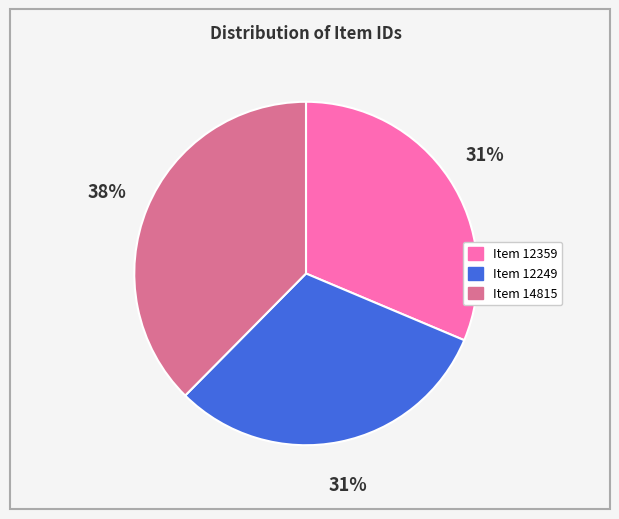

Is it true that Item 12249 is 24% of the pie?

False